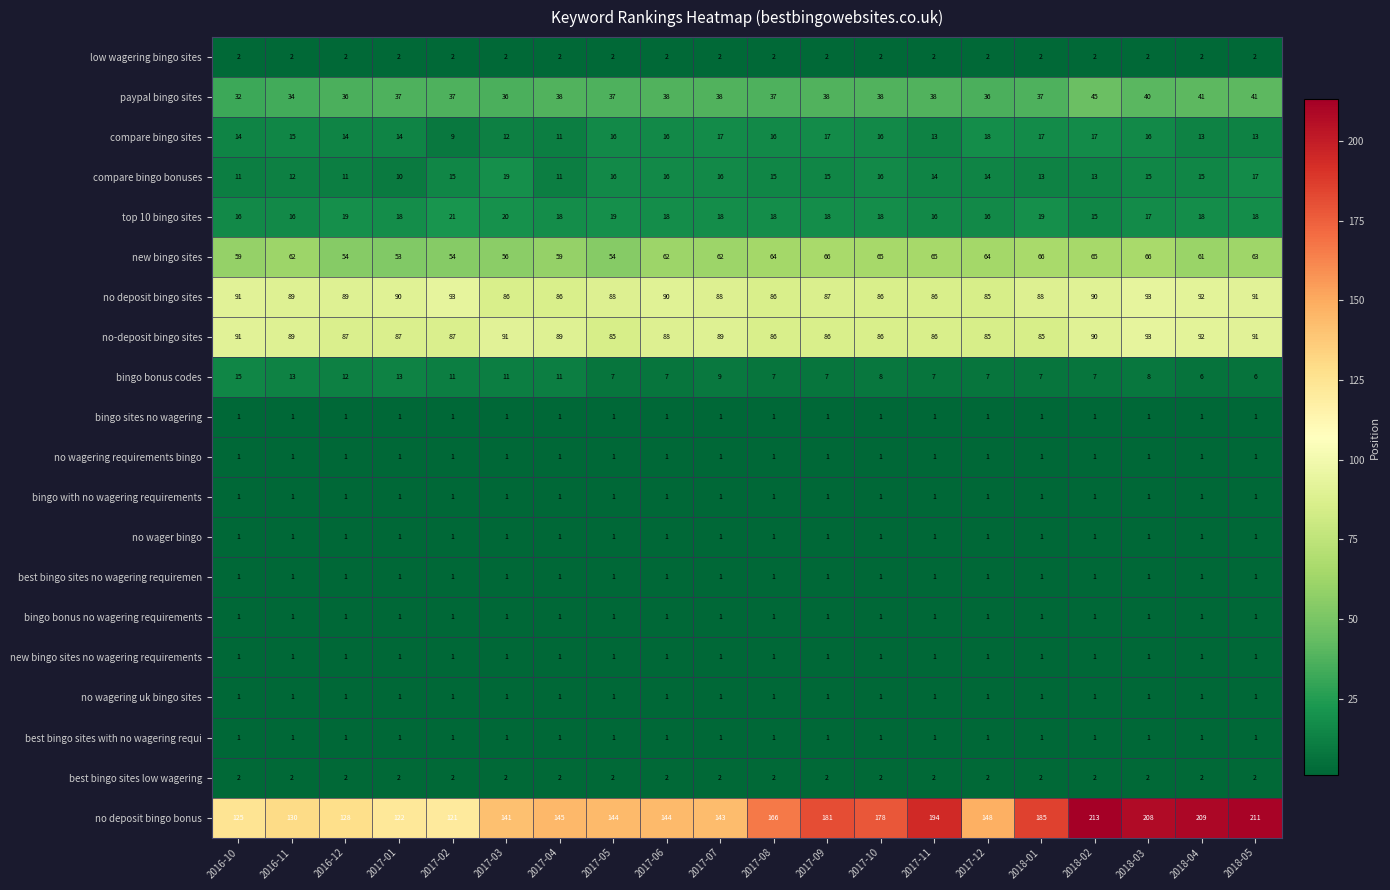

What is the sum of all low wagering bingo sites values?

40